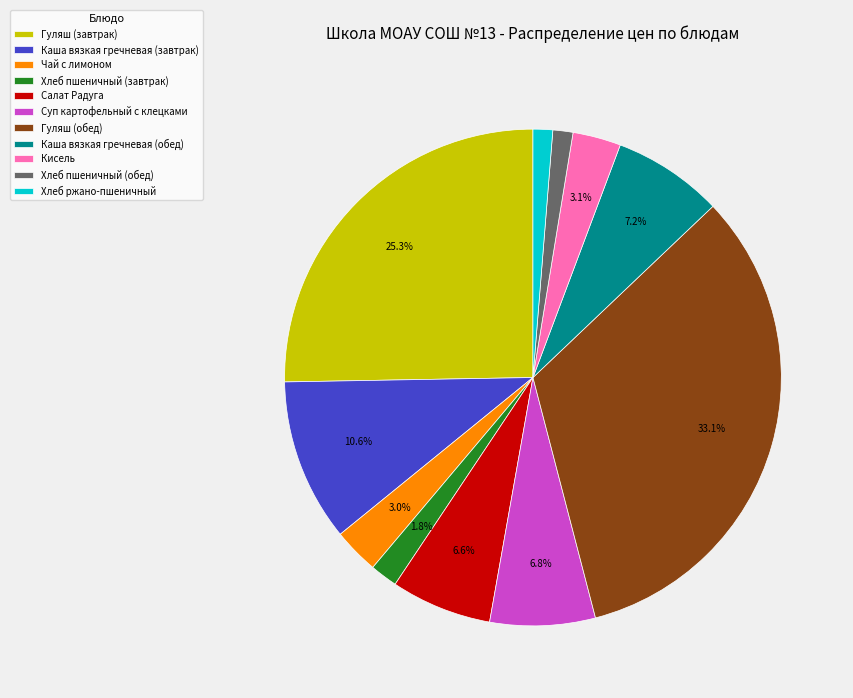

Approximately how many times larger is the value at Чай с лимоном compared to Салат Радуга?

0.5